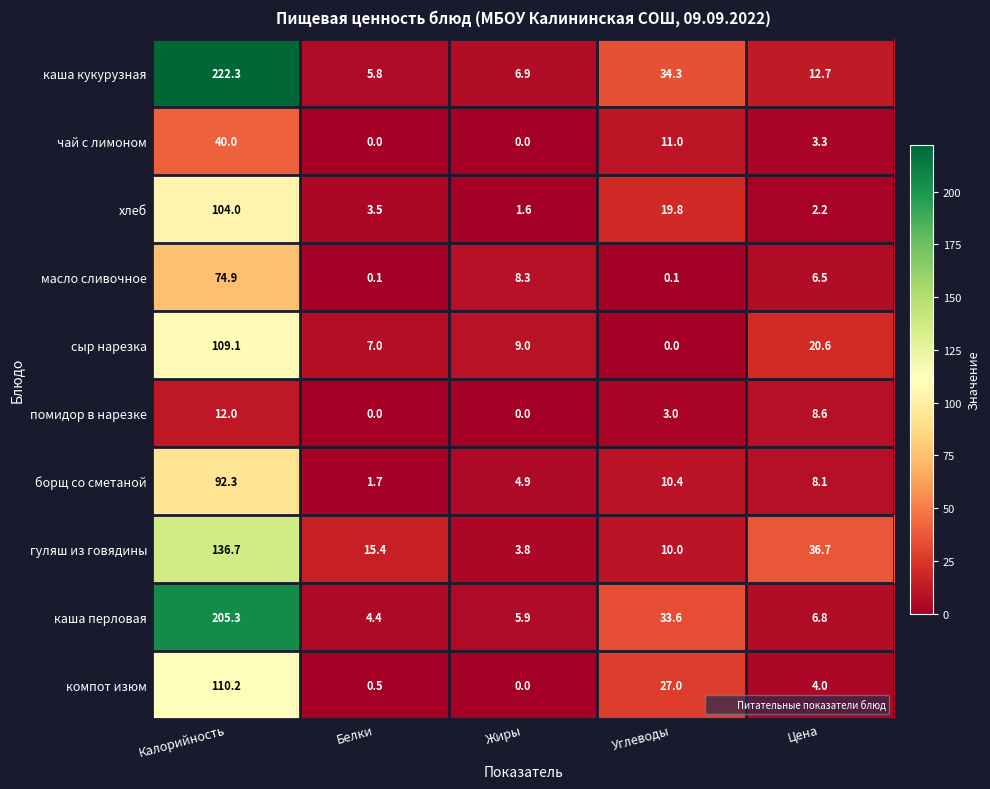

The value of масло сливочное at Калорийность is 74.9. True or false?

True